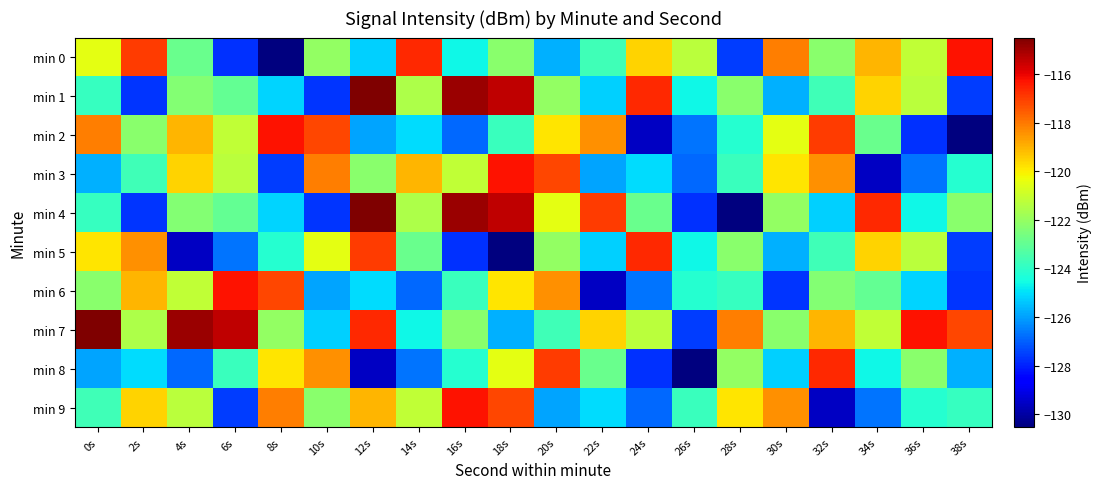

At 6s, list the series in order from smallest to largest.

min 0, min 9, min 5, min 8, min 1, min 4, min 3, min 2, min 6, min 7